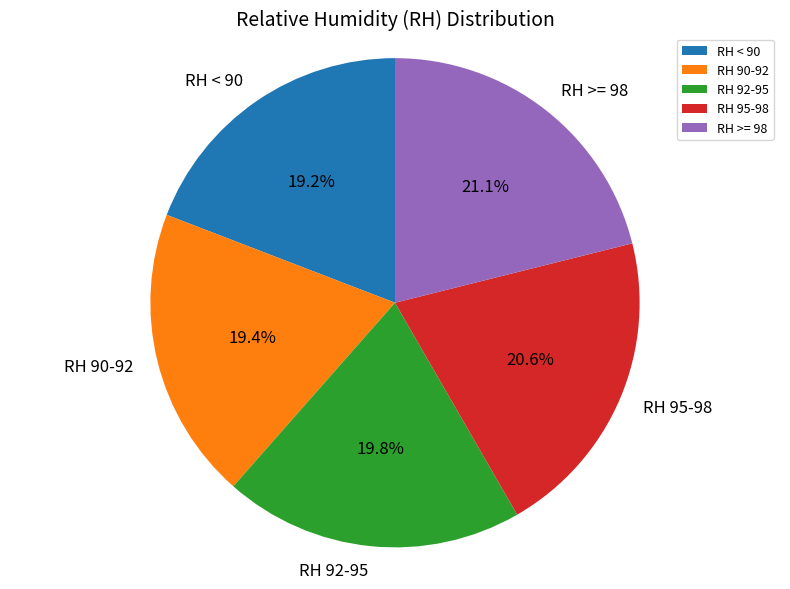

How much of the chart is everything except RH 95-98?

79.4%